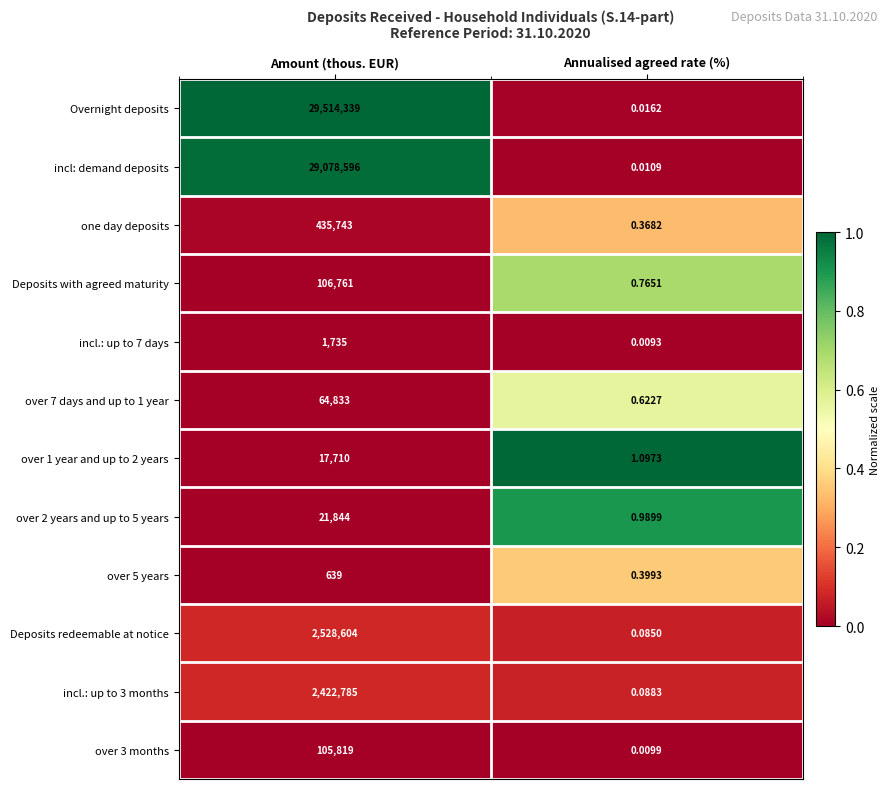

List the series in order of their peak value, lowest first.

over 5 years, incl.: up to 7 days, over 1 year and up to 2 years, over 2 years and up to 5 years, over 7 days and up to 1 year, over 3 months, Deposits with agreed maturity, one day deposits, incl.: up to 3 months, Deposits redeemable at notice, incl: demand deposits, Overnight deposits